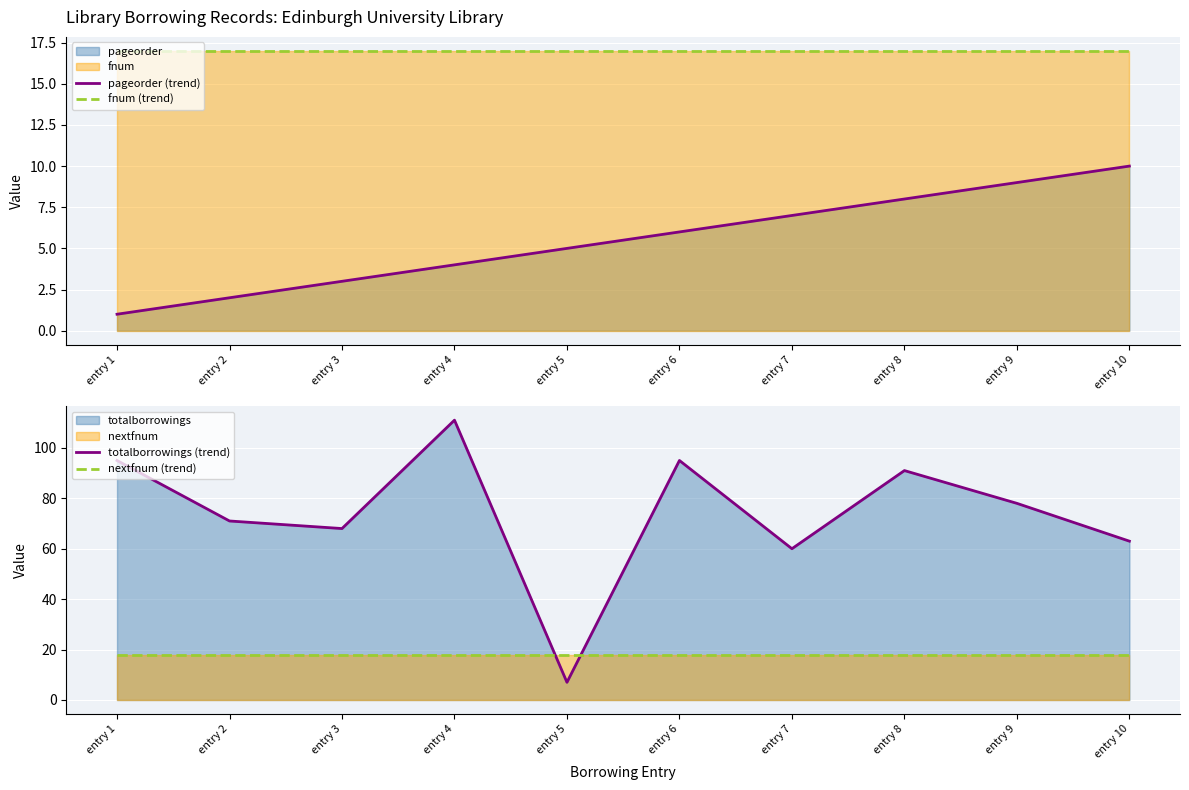

Rank the categories by fnum (trend) value from highest to lowest.

entry 1, entry 2, entry 3, entry 4, entry 5, entry 6, entry 7, entry 8, entry 9, entry 10